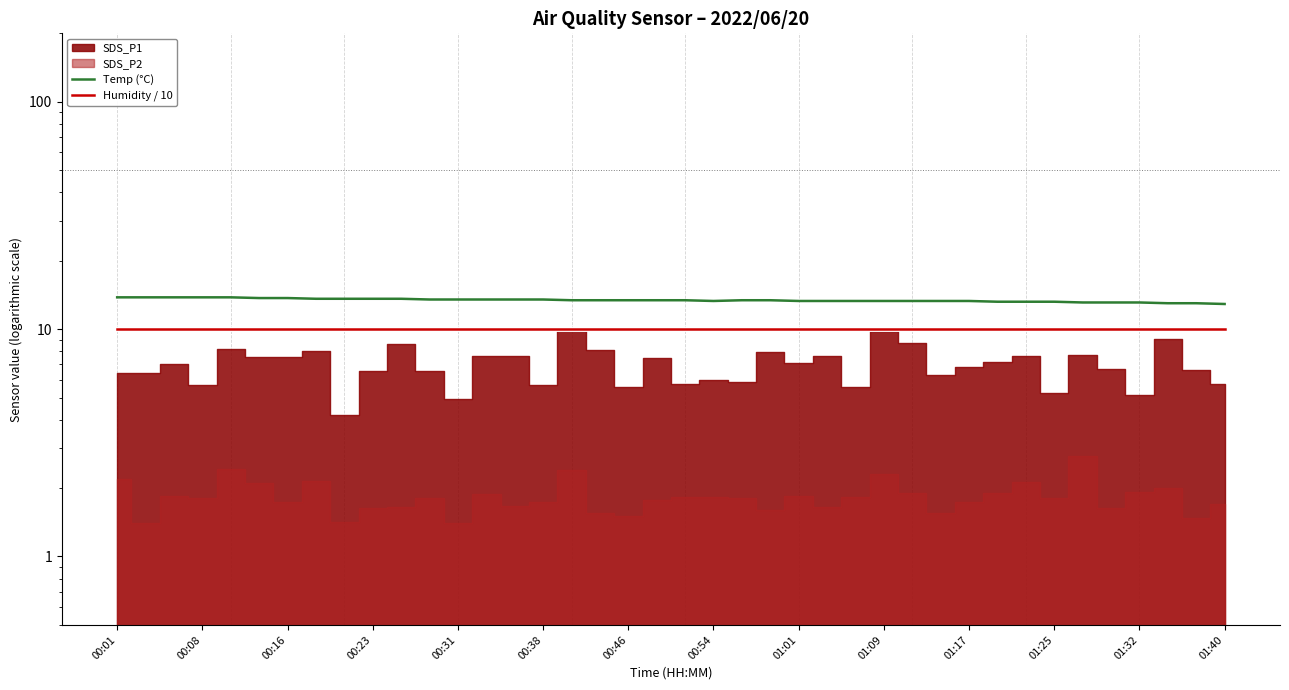

Which series has the largest range (max minus min)?

Temp (°C)